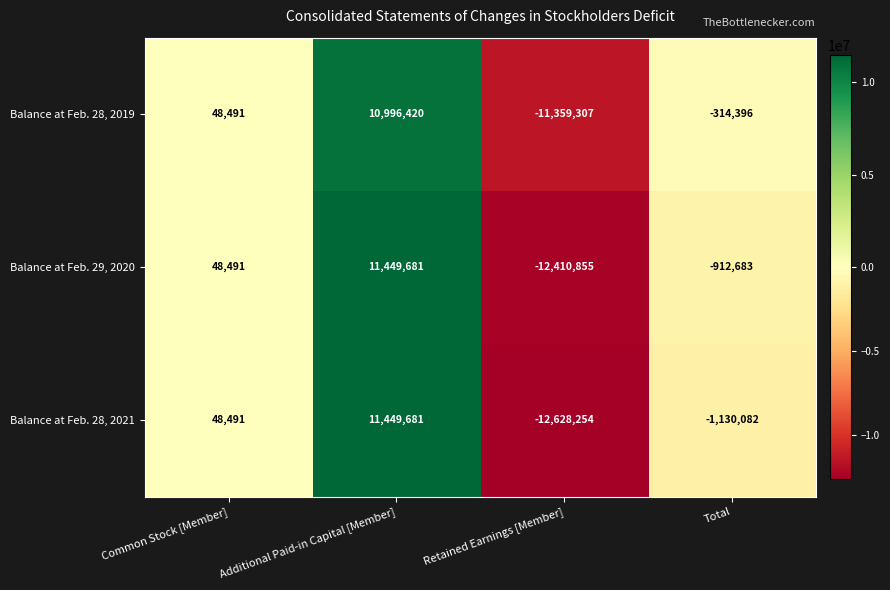

True or false: Balance at Feb. 28, 2019 has a value of -11359307 at Retained Earnings [Member].

True